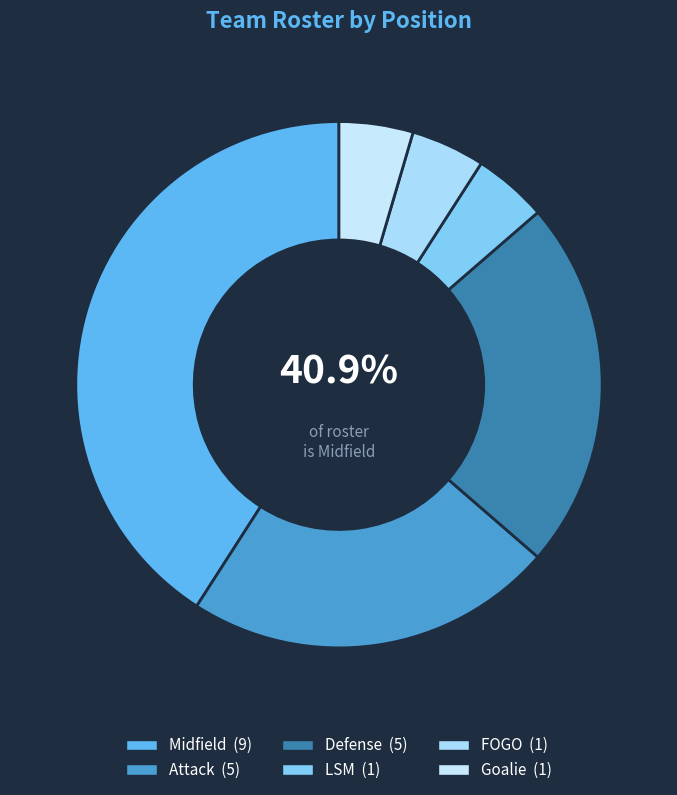

Which category has the smallest portion of the pie?

LSM